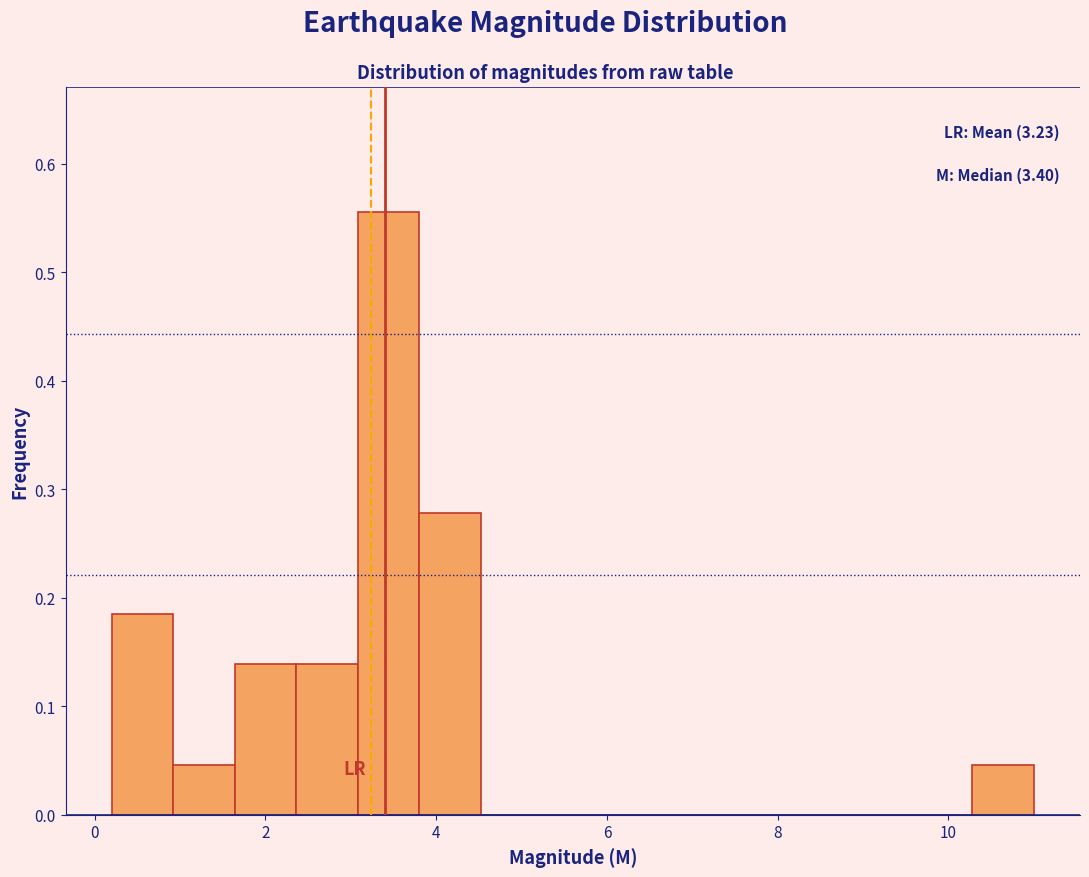

Read against the x-axis, roughly where is the centre of the tallest bar?

3.4